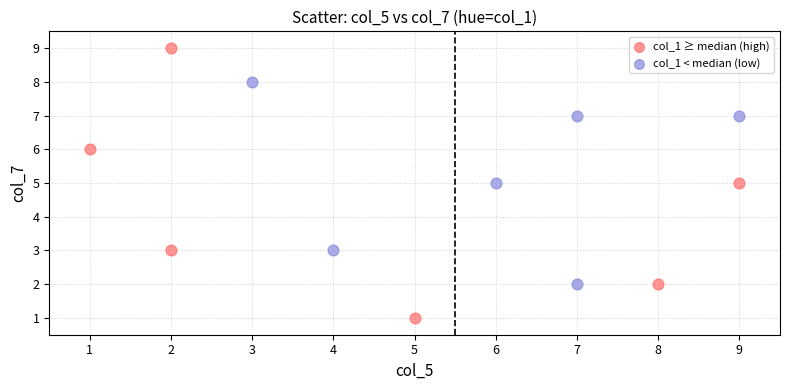

Which series reaches the minimum Y coordinate?

col_1 ≥ median (high)